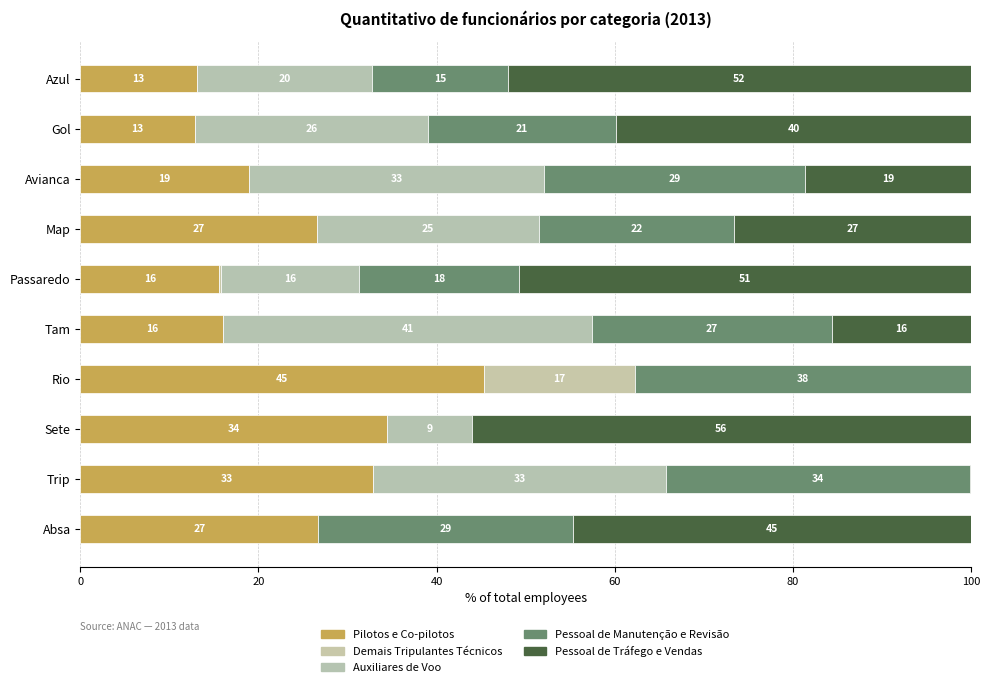

How many values in the Pilotos e Co-pilotos series exceed 26?

5